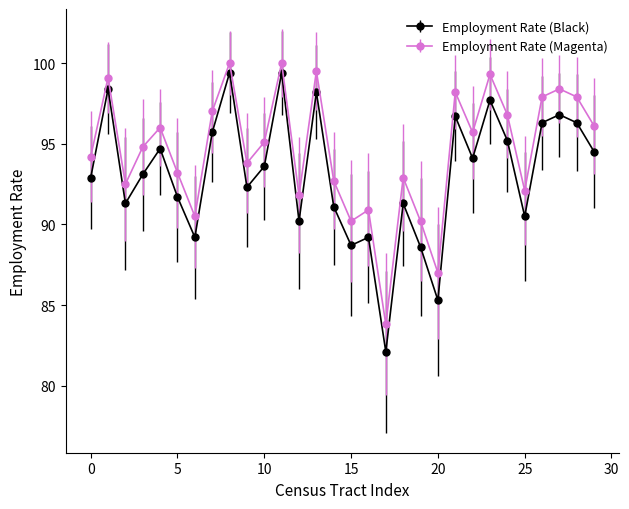

What is the value of the Employment Rate (Black) point at the 26th from the left?

90.5